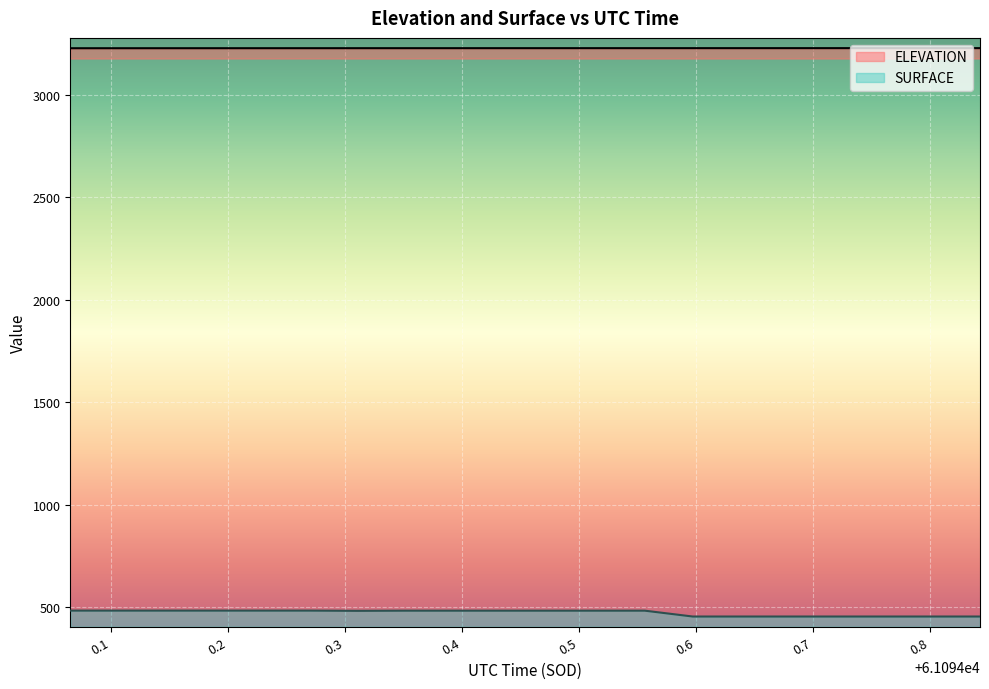

How many lines are shown in the chart?

2